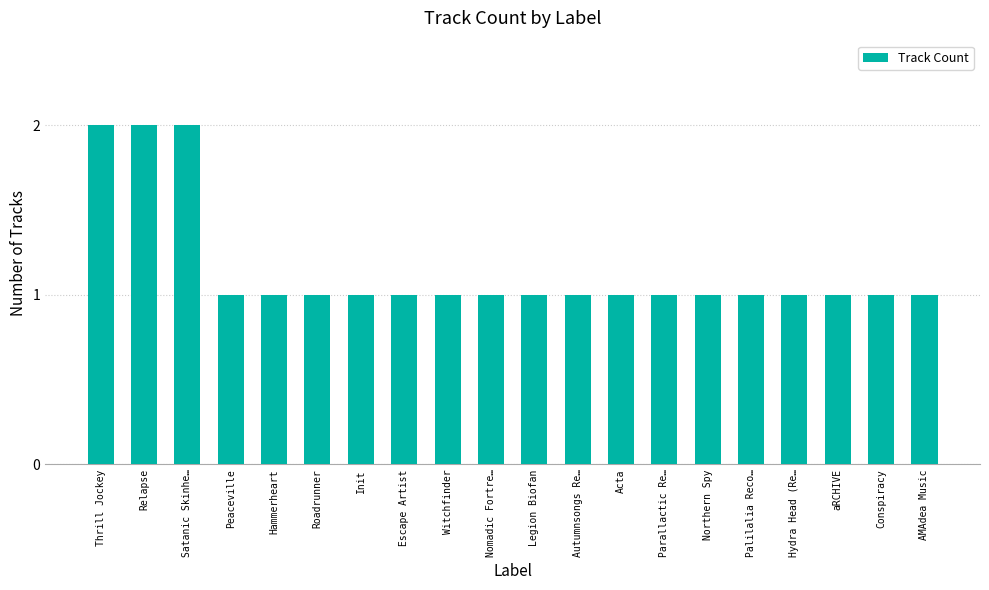

What position from the right is Relapse?

19